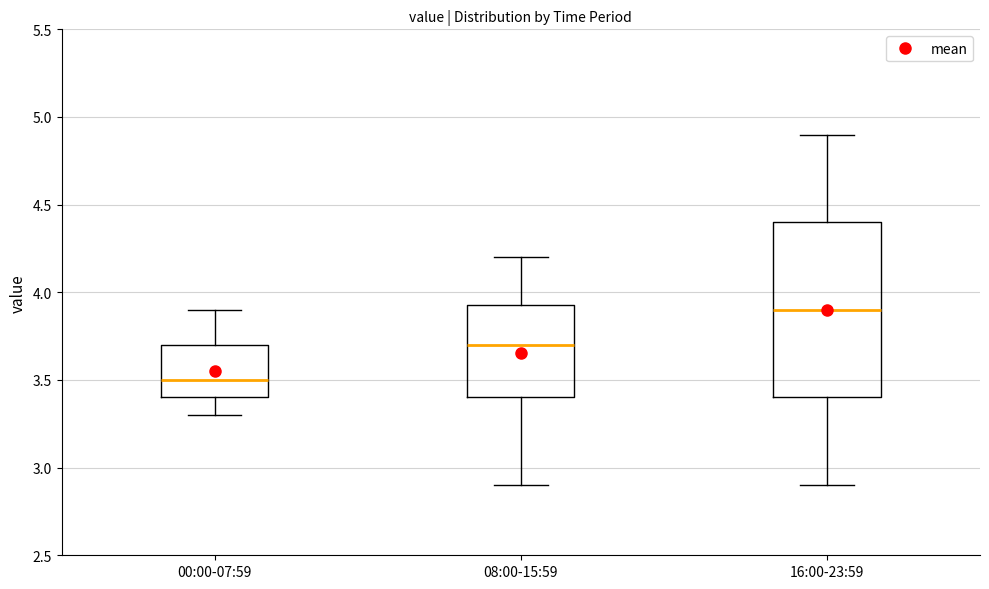

Which box's median line is the highest?

16:00-23:59